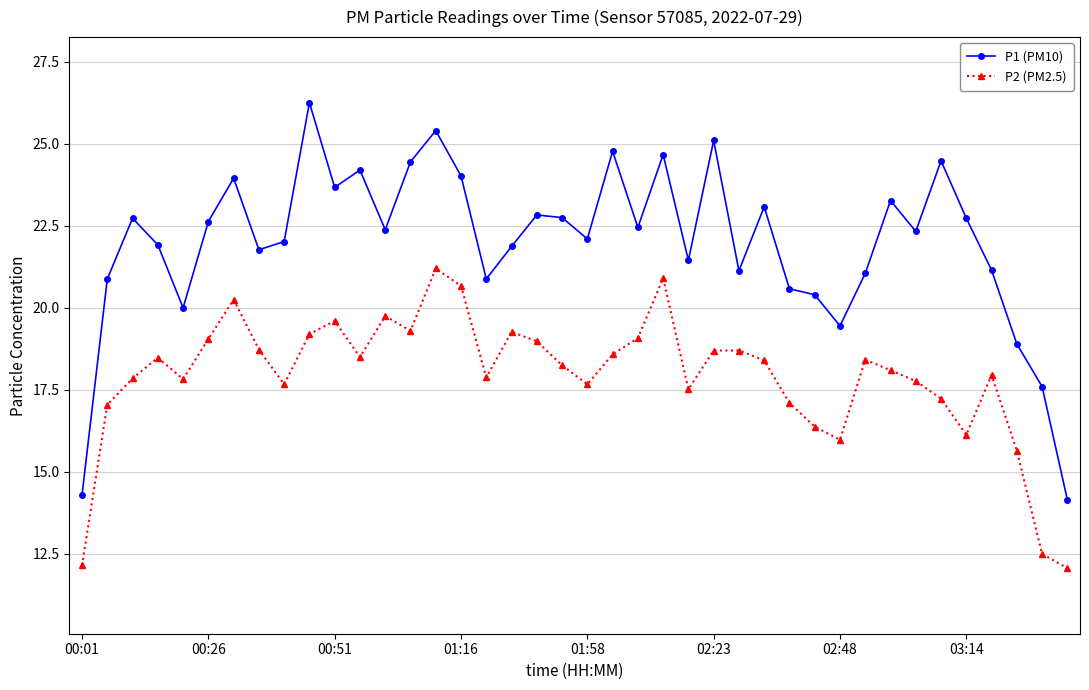

How many categories are shown in the chart?

40